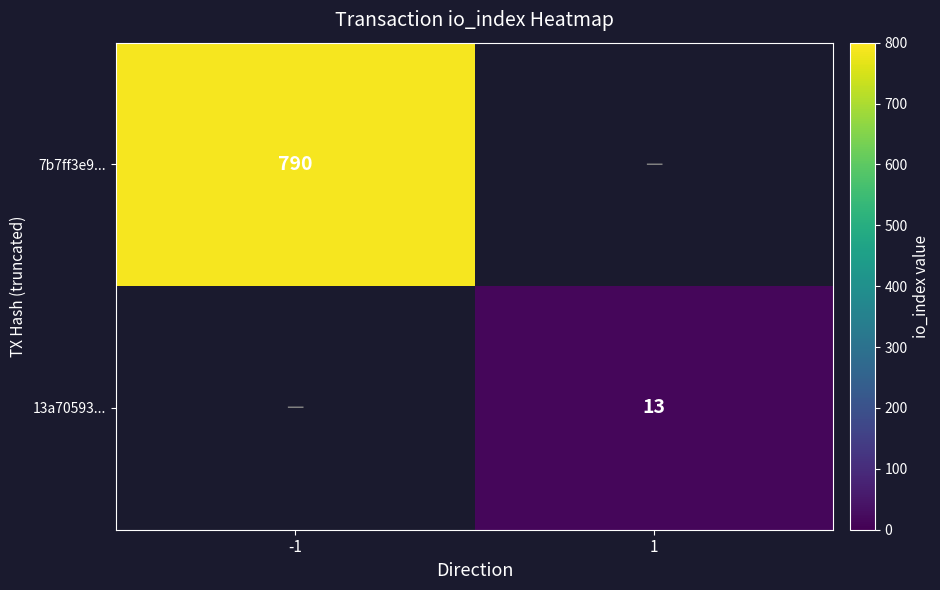

True or false: 13a70593... has a value of 13 at 1.

True